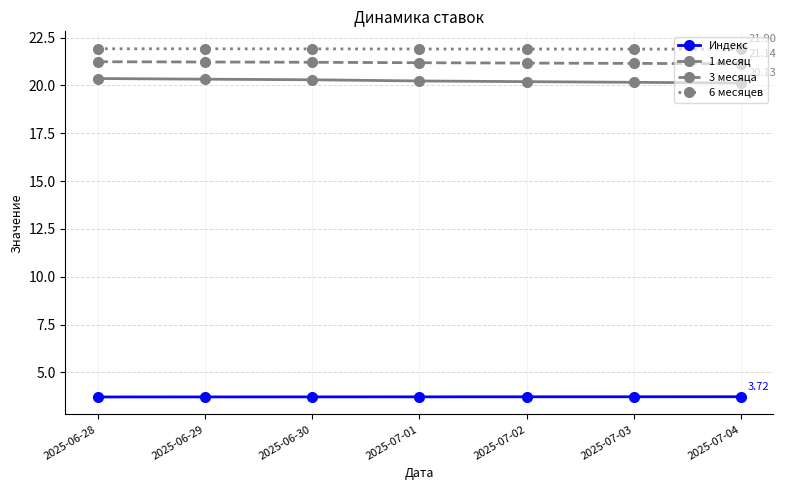

What is the spread (max minus min) of values at 2025-07-03?

18.2